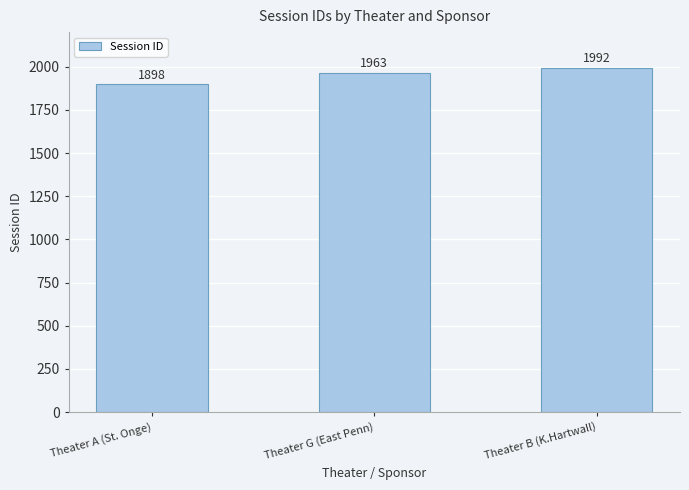

Reading left to right, transcribe all the data shown in this chart.

Theater A (St. Onge)=1898	Theater G (East Penn)=1963	Theater B (K.Hartwall)=1992